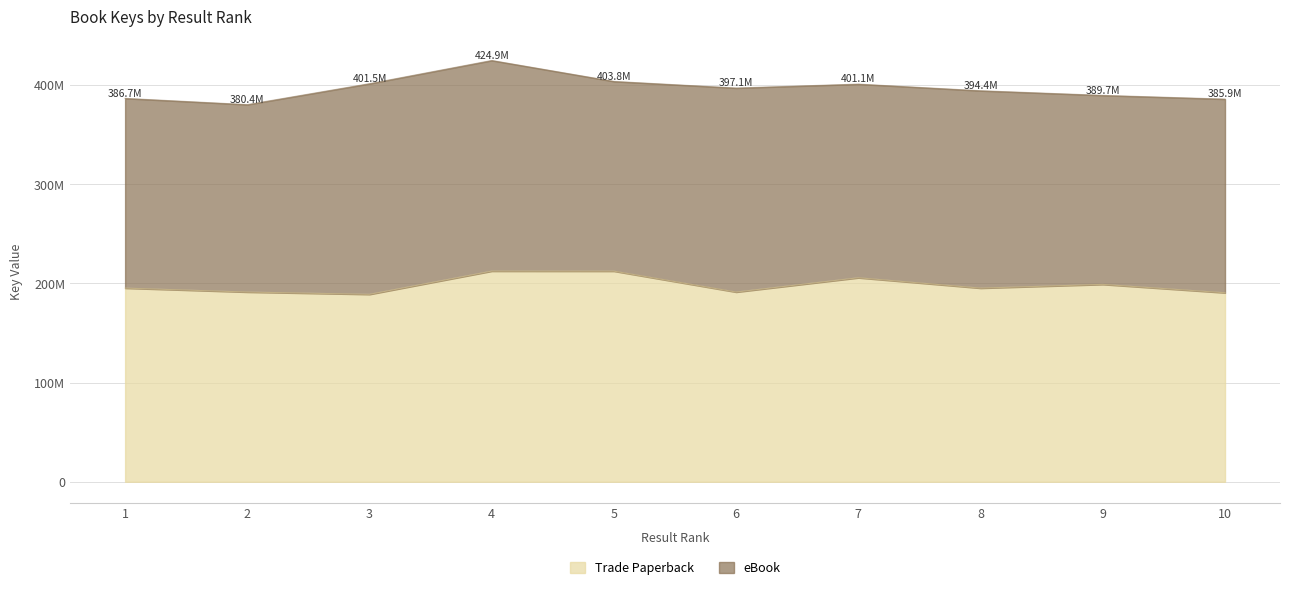

The chart shows a value of 212425798 at 5. True or false?

True